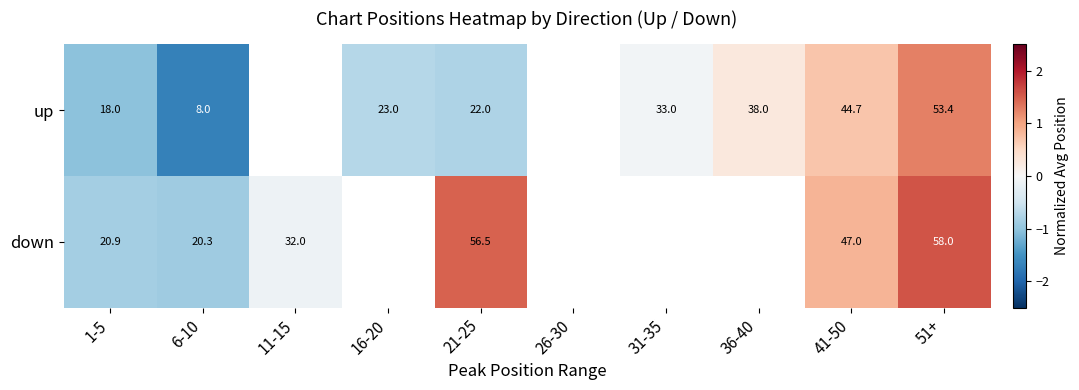

Between 1-5 and 21-25, which series saw the biggest shift?

down